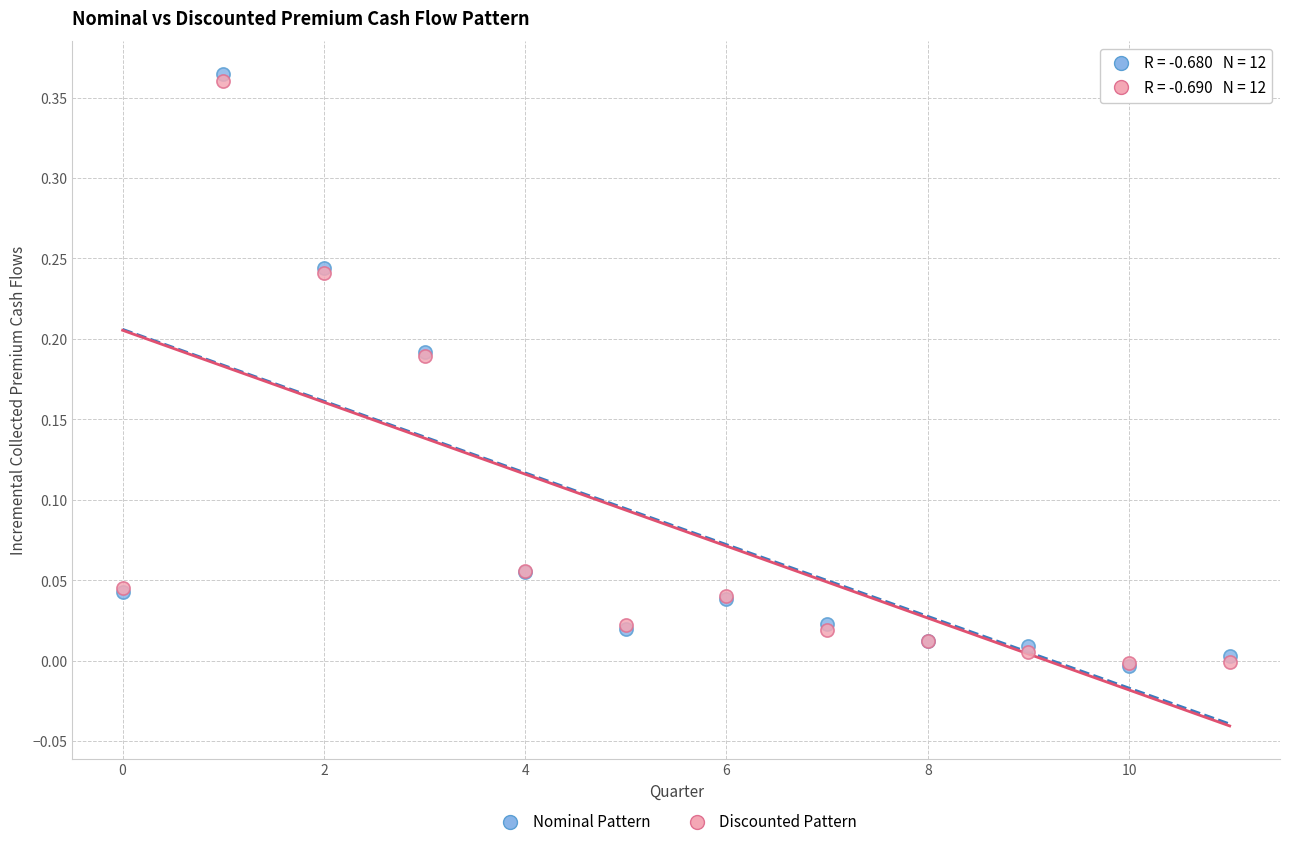

What are all the series names shown in the legend?

Nominal Pattern, Discounted Pattern